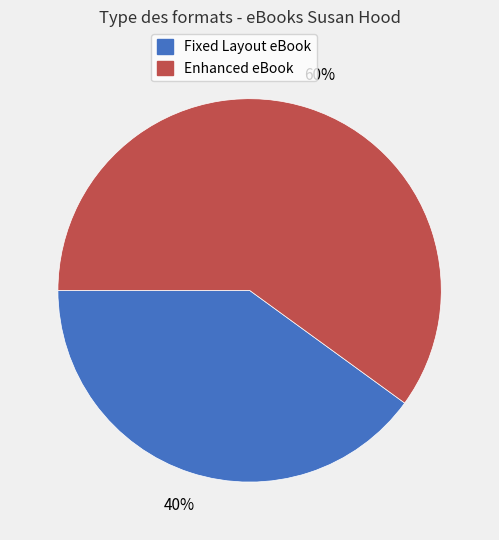

Is there any slice that represents more than half of the pie?

Yes